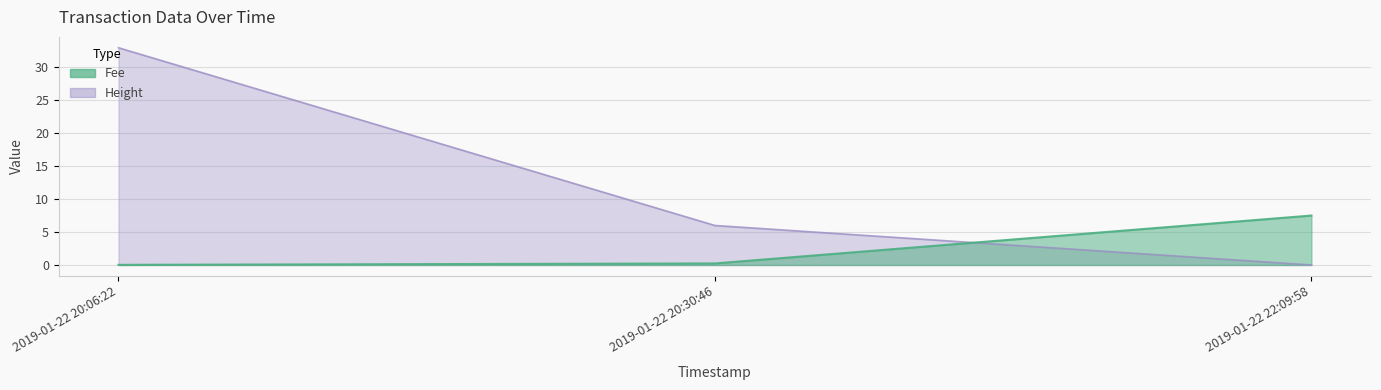

What position from the right is 2019-01-22 20:30:46?

2